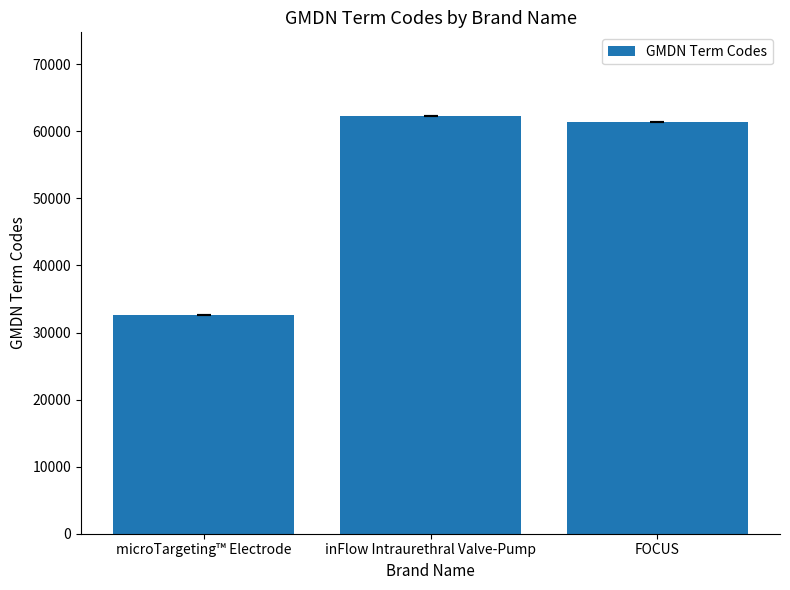

Where is the data nearest to the value 47430?

FOCUS